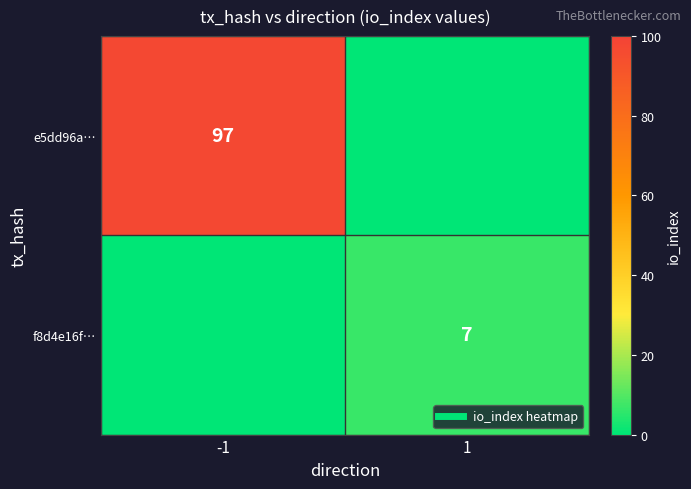

The e5dd96a… series shows 97 at -1. True or false?

True